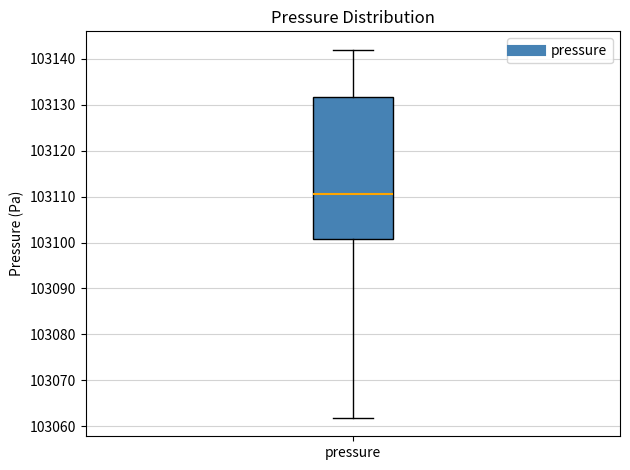

Transcribe this box plot: give where the median line is, the range the box spans, and where the two whiskers end, as read against the y-axis. The values are not printed on the chart, so give them approximately, as read against the axis.

median 103111, box 103101 to 103132, whiskers 103062 to 103142